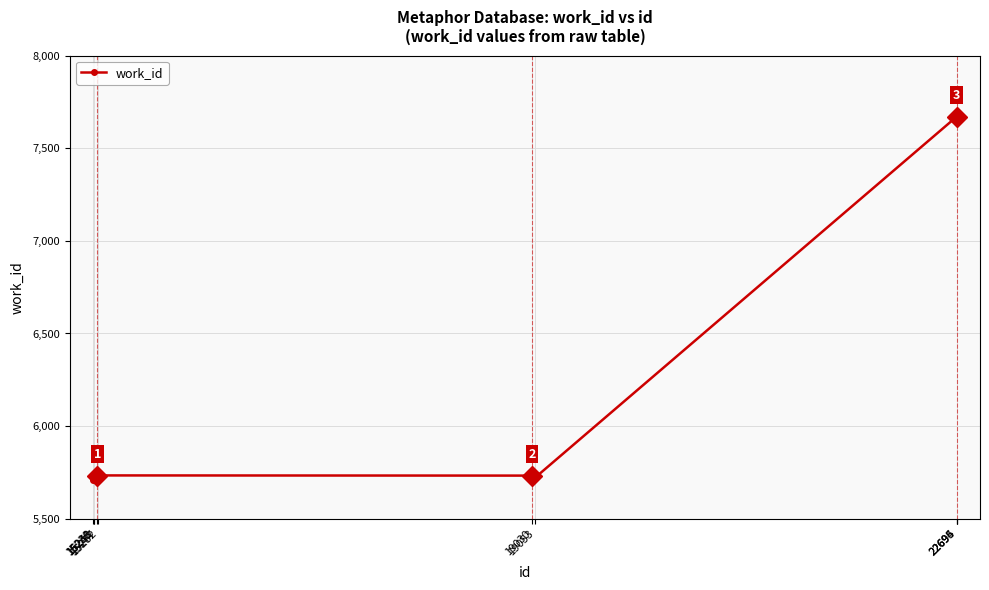

The value at 19053 is 5721. True or false?

True